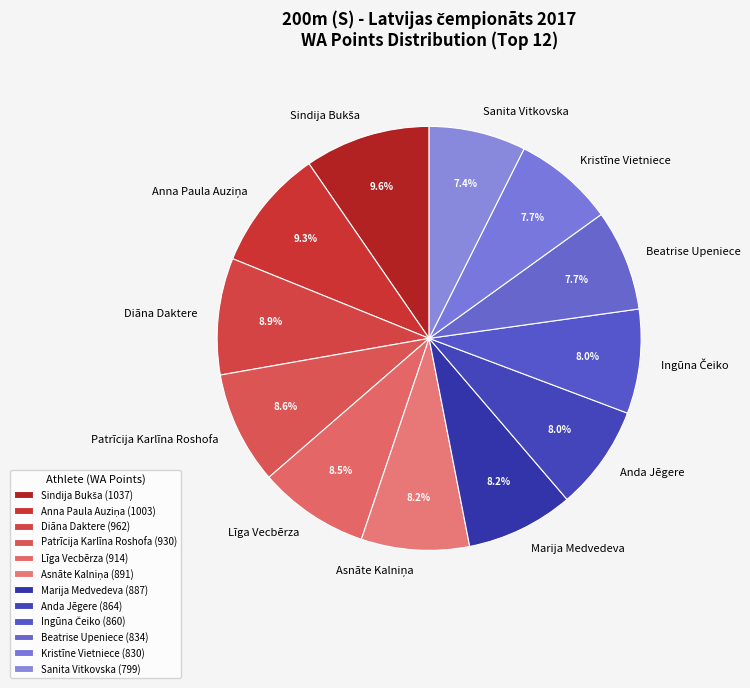

Is it true that Patrīcija Karlīna Roshofa is 9% of the pie?

True